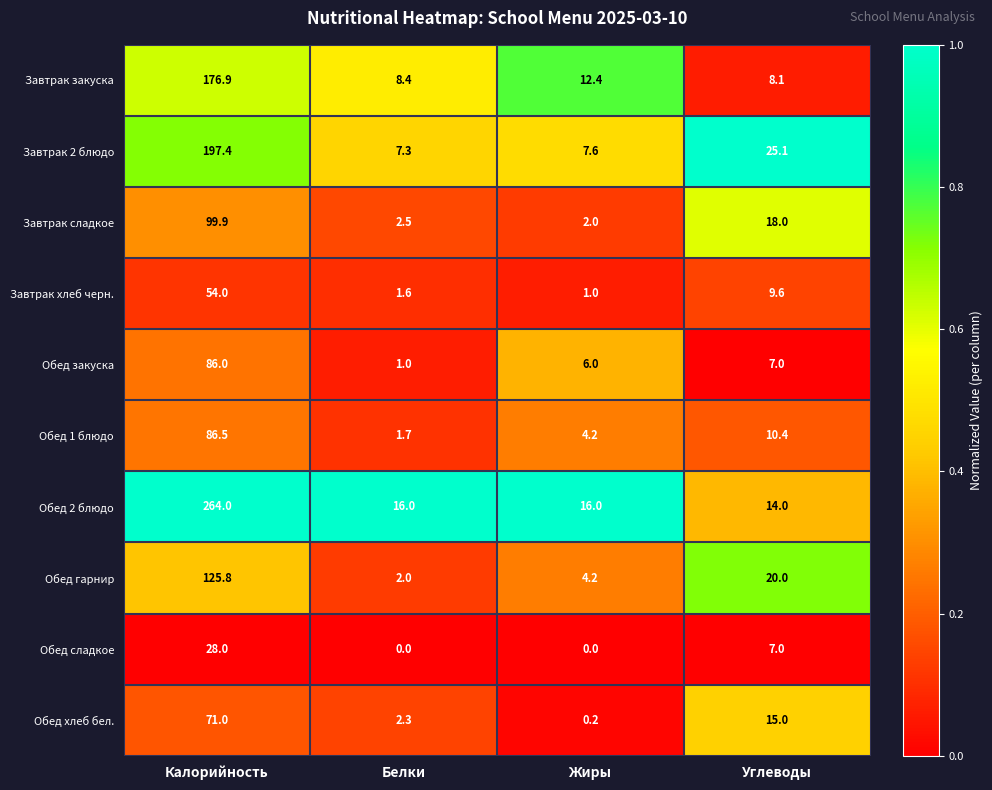

Which series has the largest total across all categories?

Обед 2 блюдо